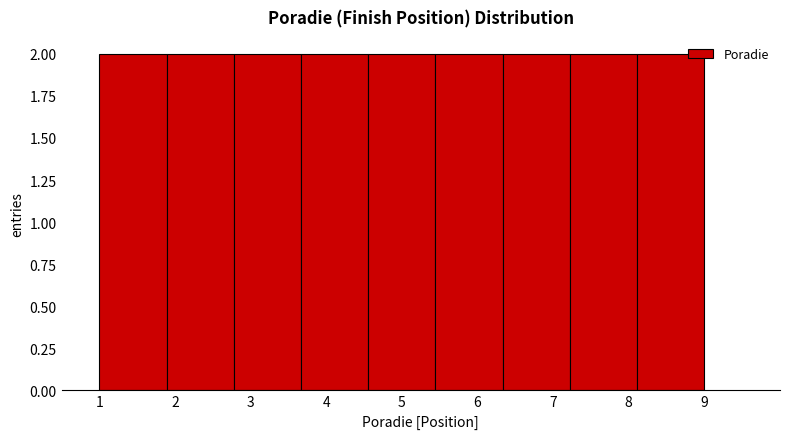

How tall is the bar that spans 1.0 to 1.9 on the x-axis? Neither the bar edges nor the heights are printed on the chart, so give them approximately, as read against the axes.

2